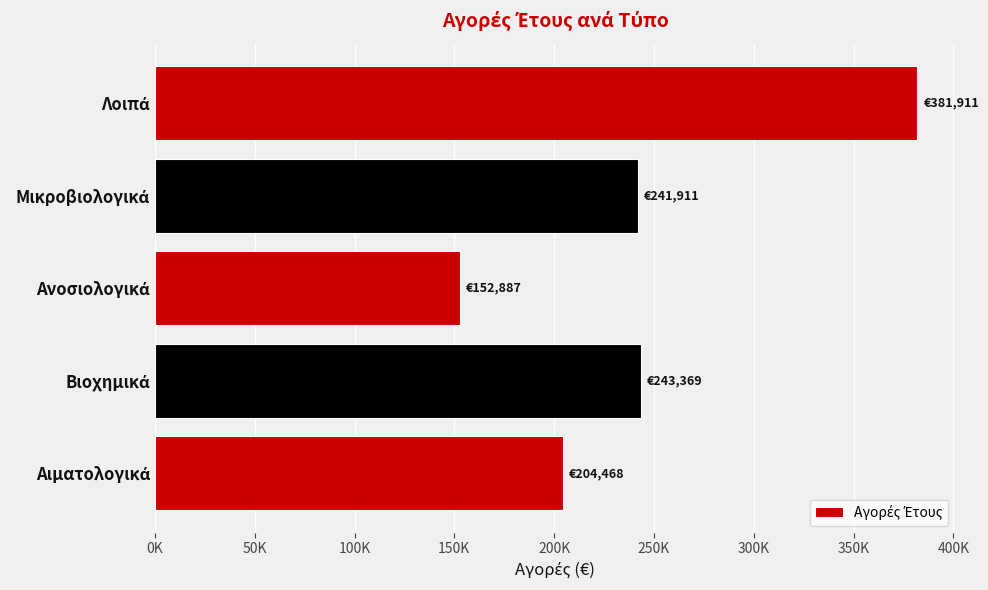

Are the bars horizontal?

Yes